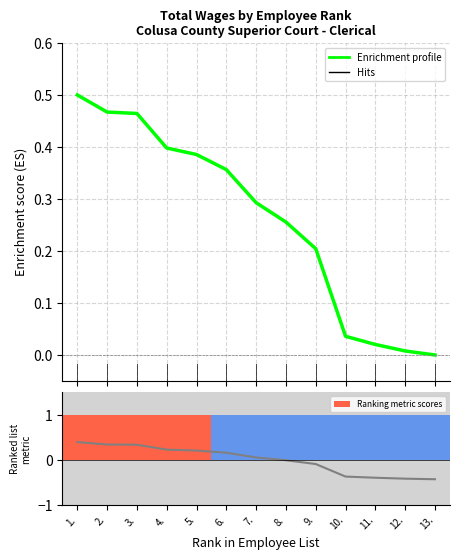

The chart shows a value of 0.4 at 5.. True or false?

True